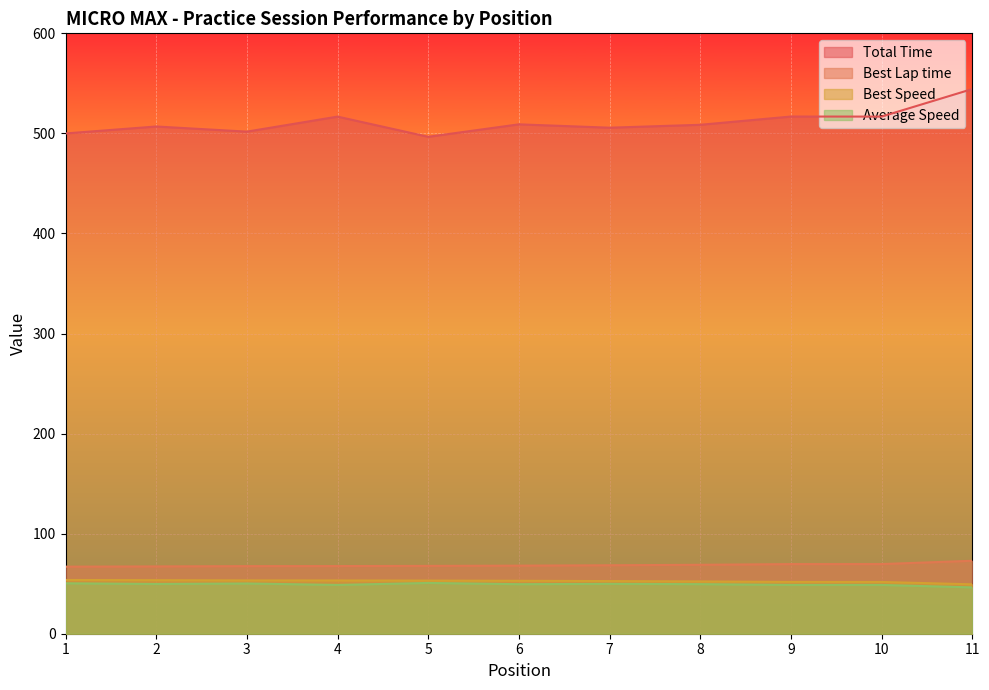

Reading left to right, extract all data points from this chart.

Total Time: 500.0	506.9	501.8	516.8	496.6	509.1	505.7	508.6	516.9	516.8	544.3
Best Lap time: 67.0	67.3	67.6	67.6	67.8	68.0	68.4	68.9	69.6	69.6	72.9
Best Speed: 53.7	53.5	53.3	53.2	53.1	52.9	52.6	52.3	51.7	51.7	49.4
Average Speed: 50.4	49.7	50.2	48.8	50.7	49.5	49.8	49.5	48.8	48.8	46.3